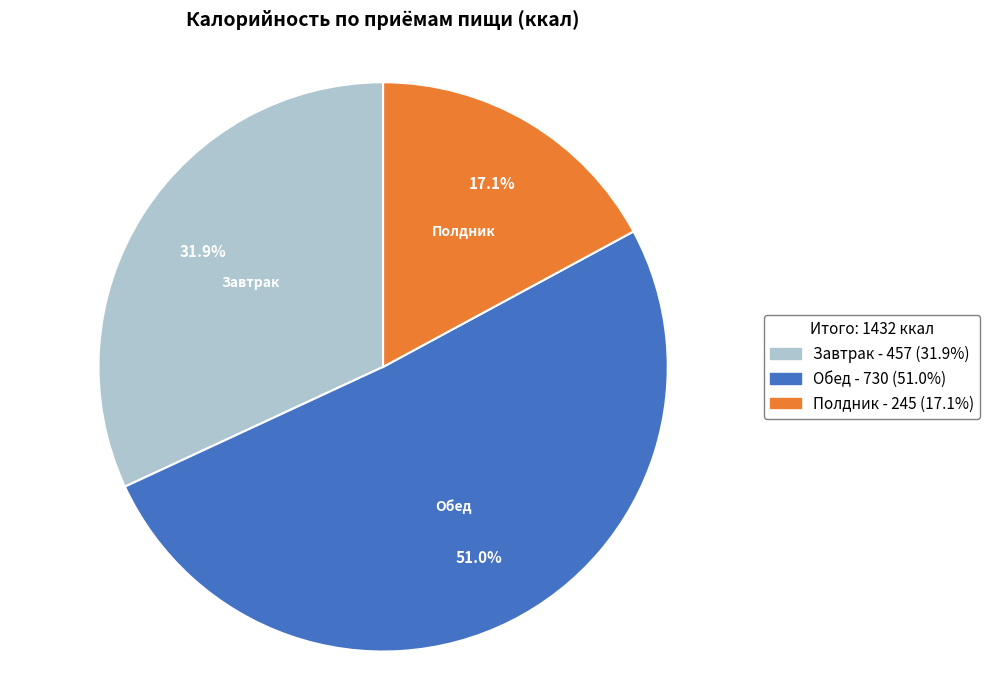

Rank the categories by value from highest to lowest.

Обед, Завтрак, Полдник